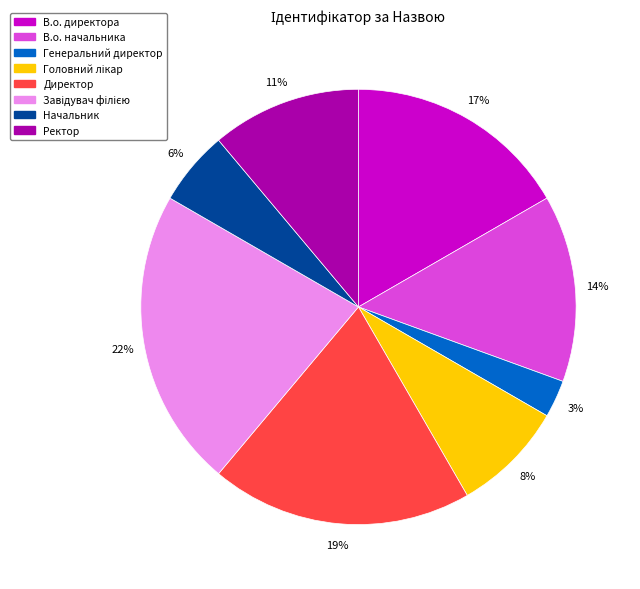

The В.о. директора slice represents 30% of the pie. True or false?

False